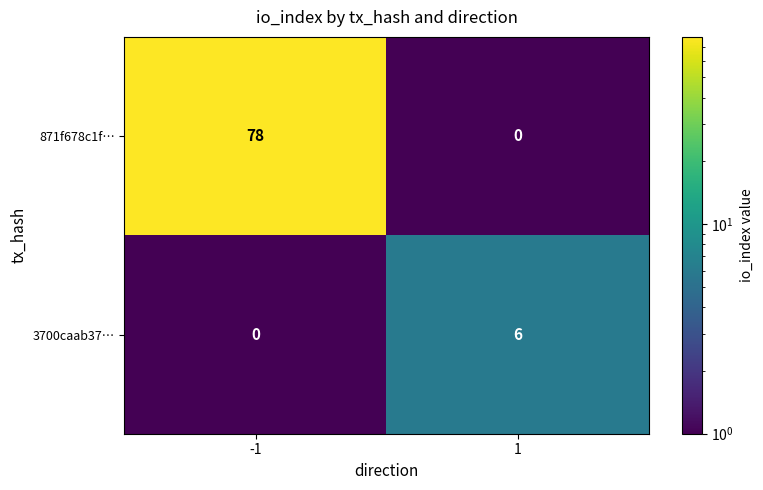

What is the difference between the highest and lowest values at -1?

78